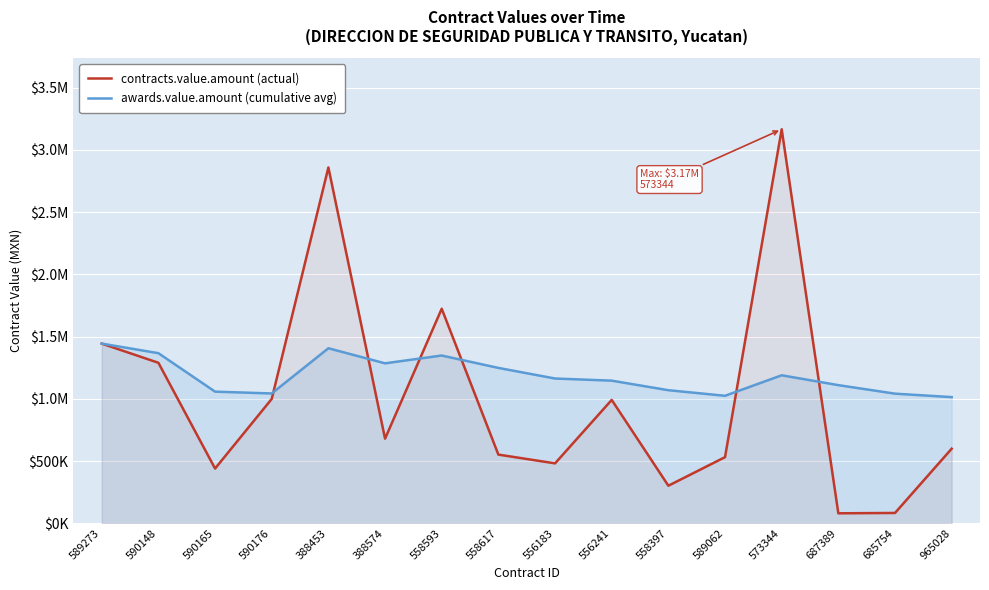

The value of awards.value.amount (cumulative avg) at 388574 is 325395.2. True or false?

False